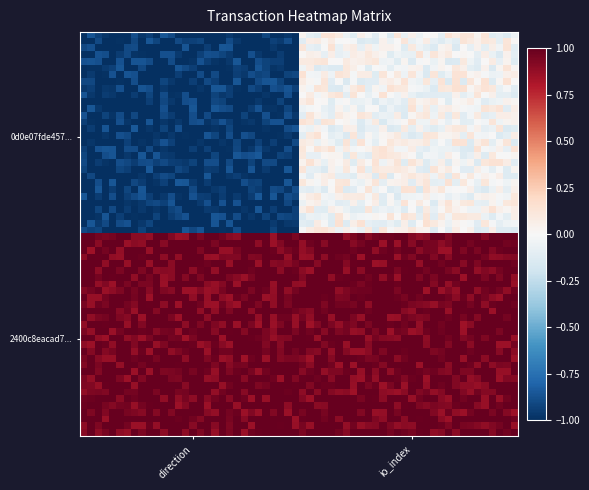

Reading right to left, list all the values displayed in this chart.

0d0e07fde457107b0bea9ea249908f7e1e9ffb5: 0	-1
2400c8eacad775aa7f4801061b92c1c78fe9c6d: 1	1